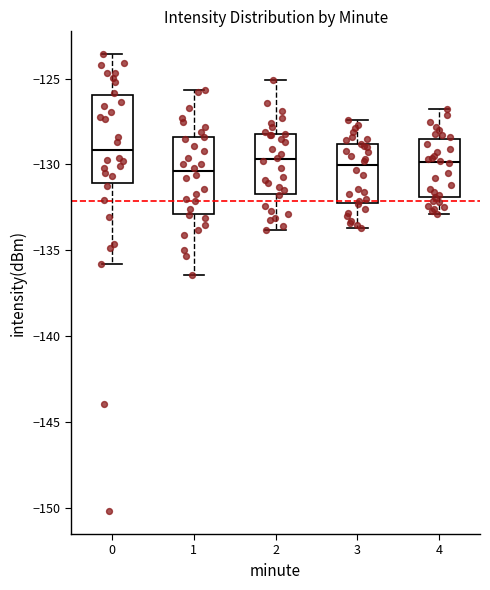

Where is the lower edge of the box at x = 2 on the y-axis? The values are not printed on the chart, so give them approximately, as read against the axis.

-131.5